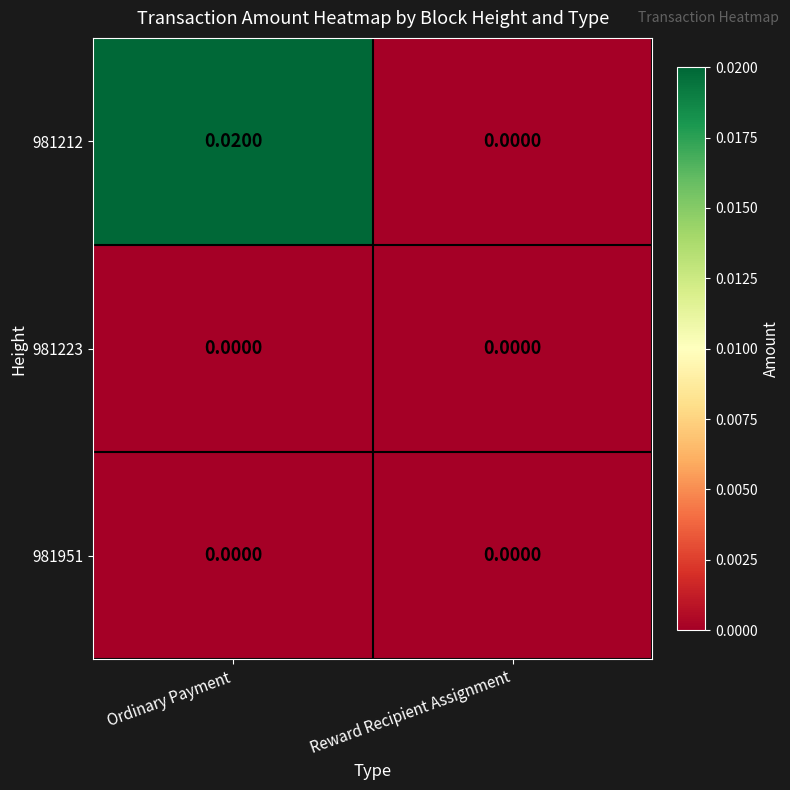

How many categories are shown in the chart?

2